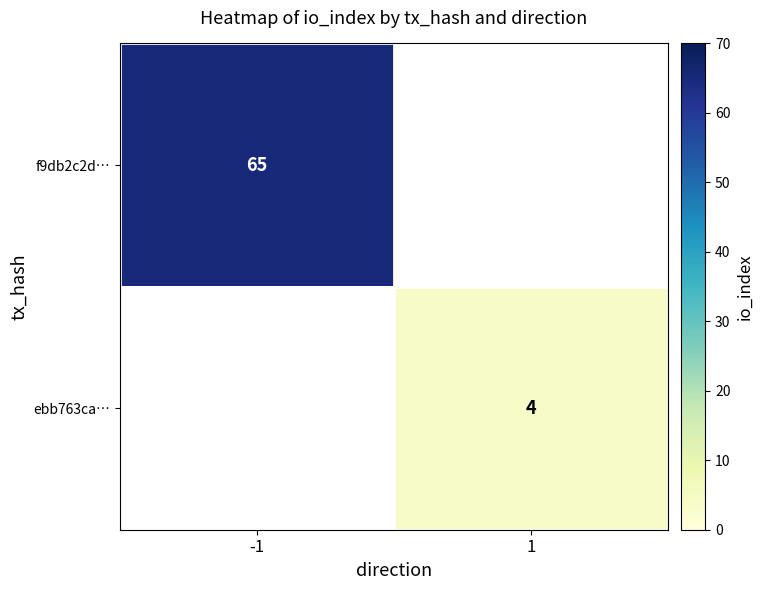

Is it true that f9db2c2d… equals 65 at -1?

True